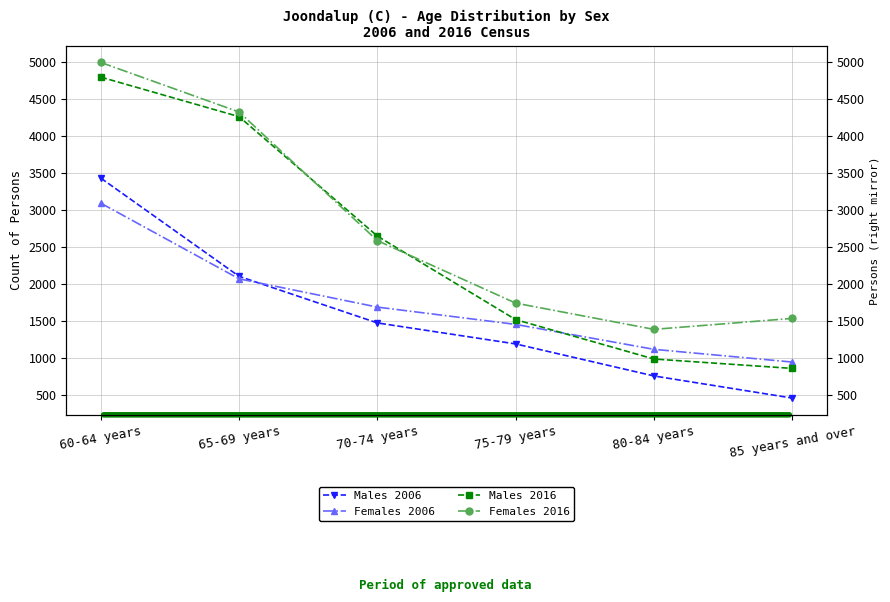

Reading left to right, list all the values displayed in this chart.

Males 2006: 3436	2108	1478	1194	761	462
Females 2006: 3097	2074	1692	1458	1121	949
Males 2016: 4802	4267	2652	1523	990	863
Females 2016: 5000	4330	2591	1746	1391	1539